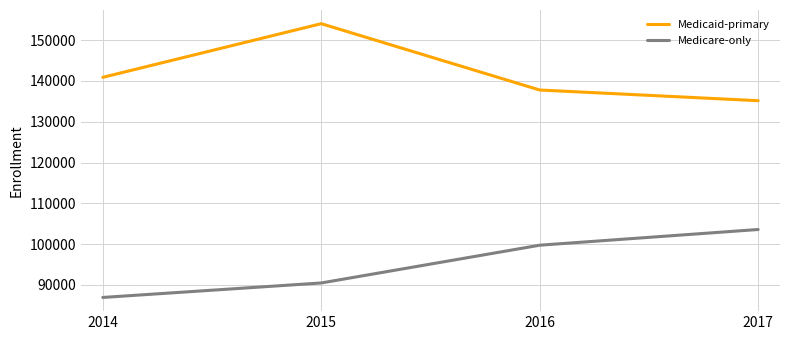

Which series has the largest range (max minus min)?

Medicaid-primary